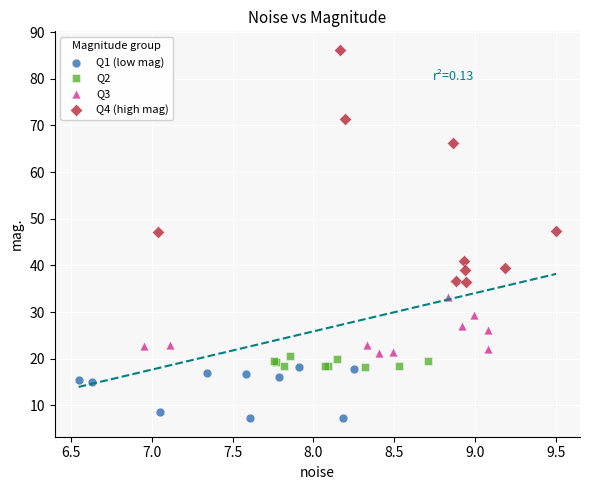

Which series contains the lowest Y value?

Q1 (low mag)